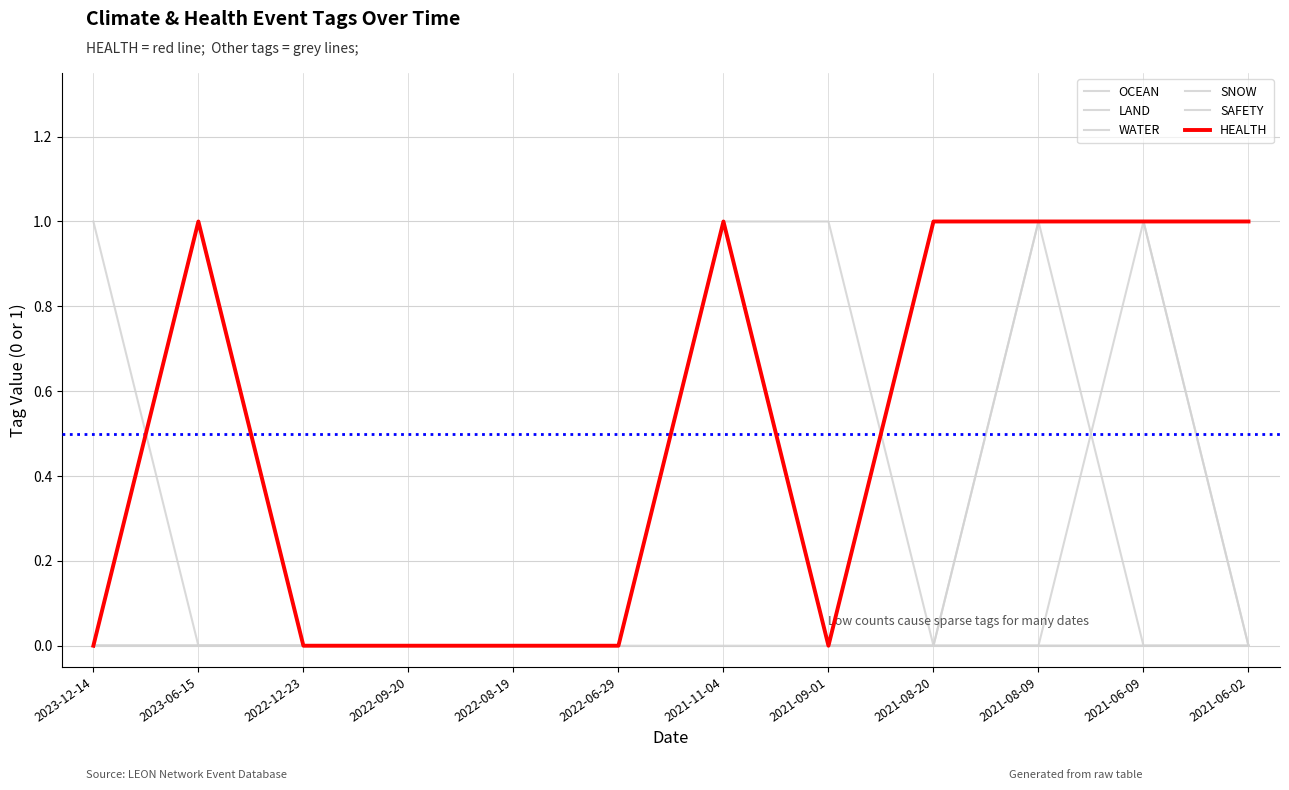

Does the chart display data point markers on the line(s)?

No